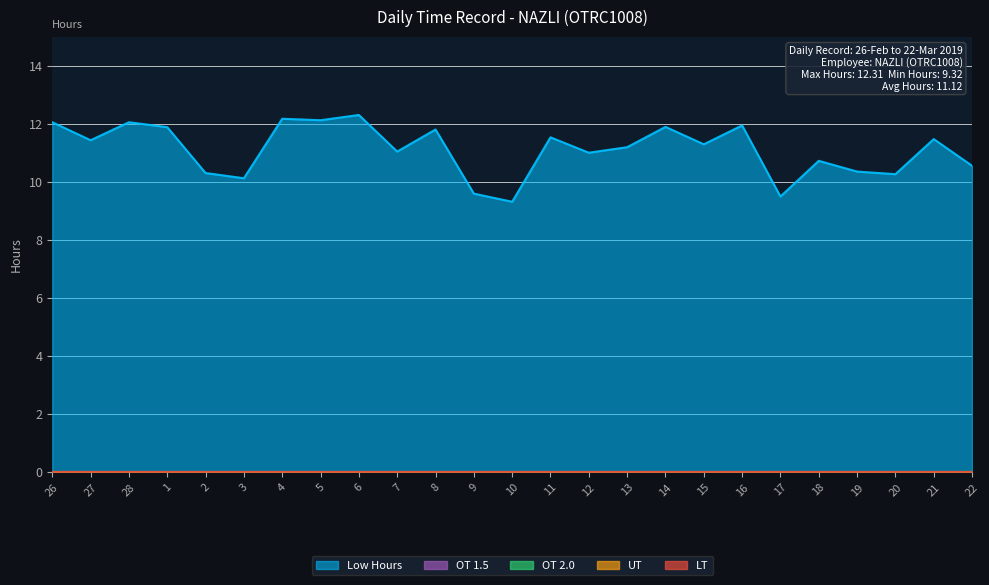

True or false: OT 2.0 has more than 2 points higher than both neighbors.

False